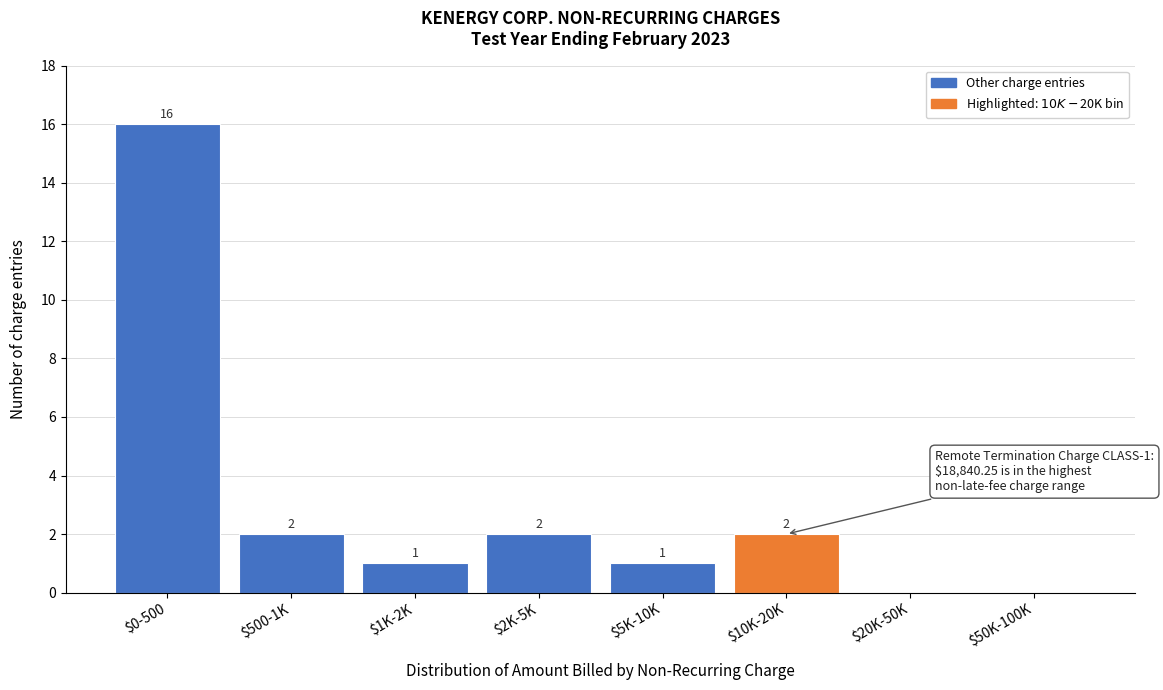

What is the sum of all values?

24